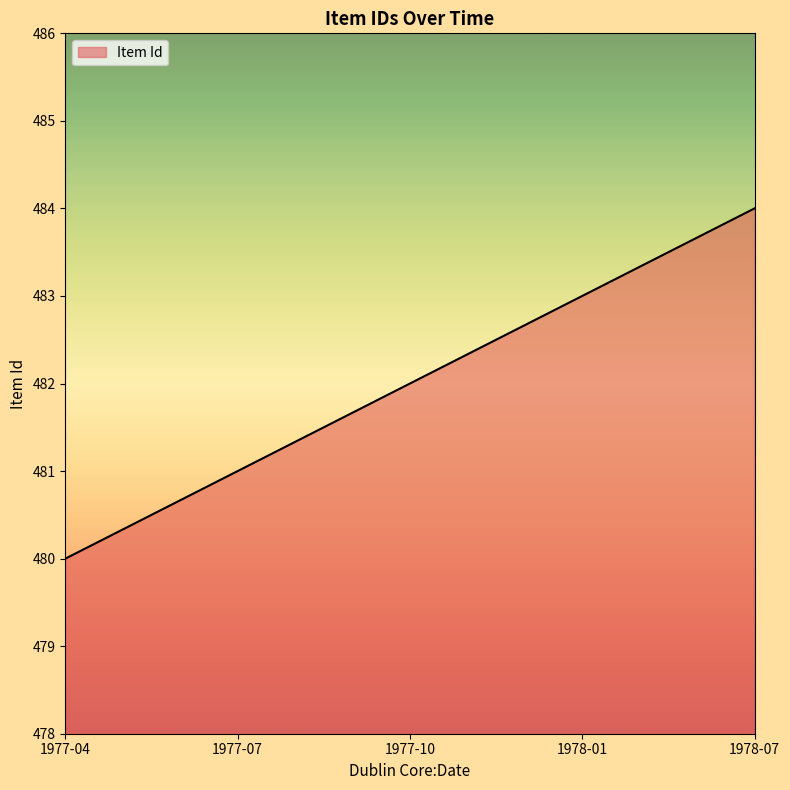

Reading left to right, transcribe all the data shown in this chart.

480	481	482	483	484